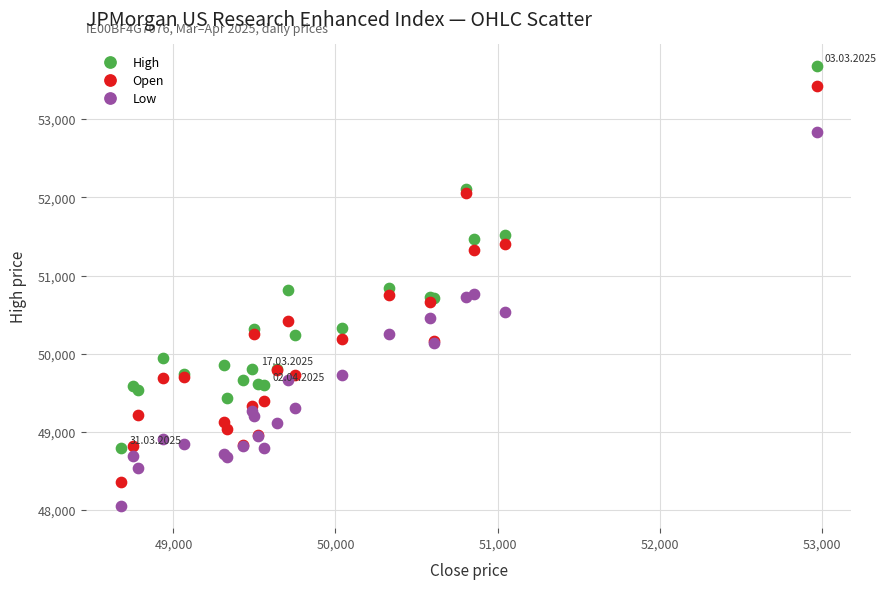

What is the X range (max minus min) for the scatter plot?

4292